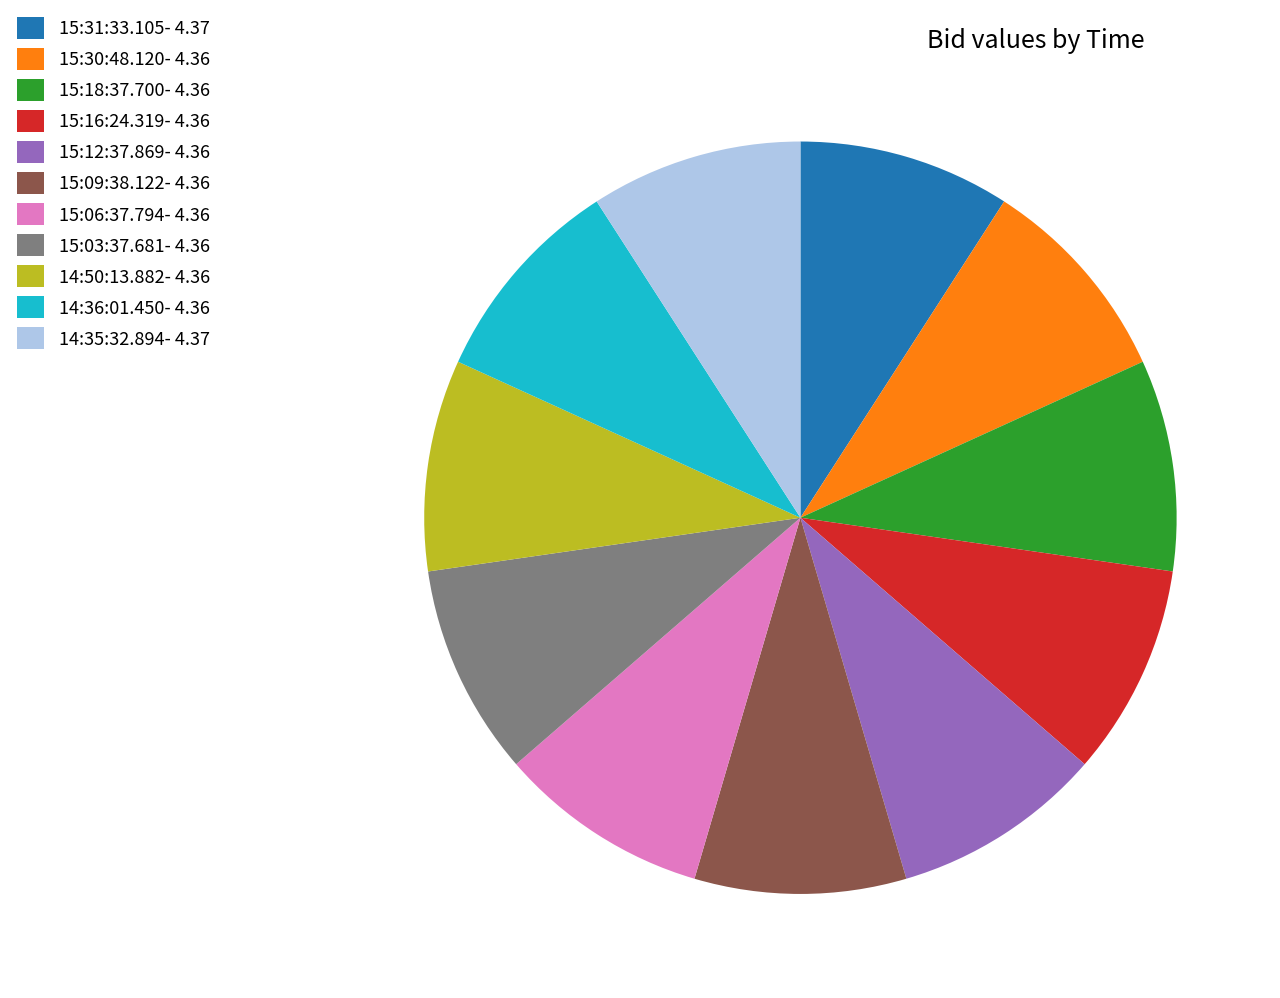

The 15:12:37.869- 4.36 slice represents 9% of the pie. True or false?

True